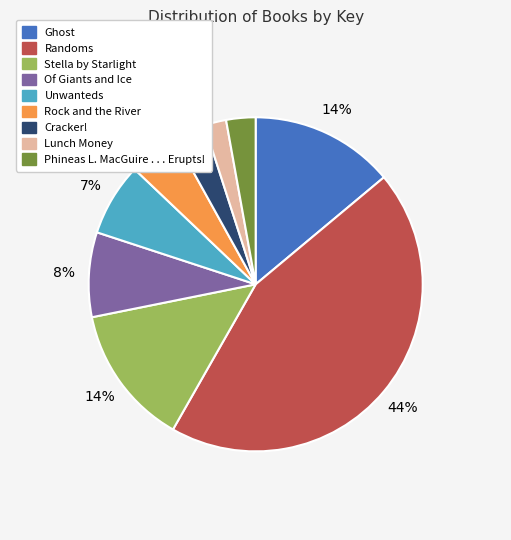

What percentage is the Stella by Starlight slice, to the nearest percent?

14%